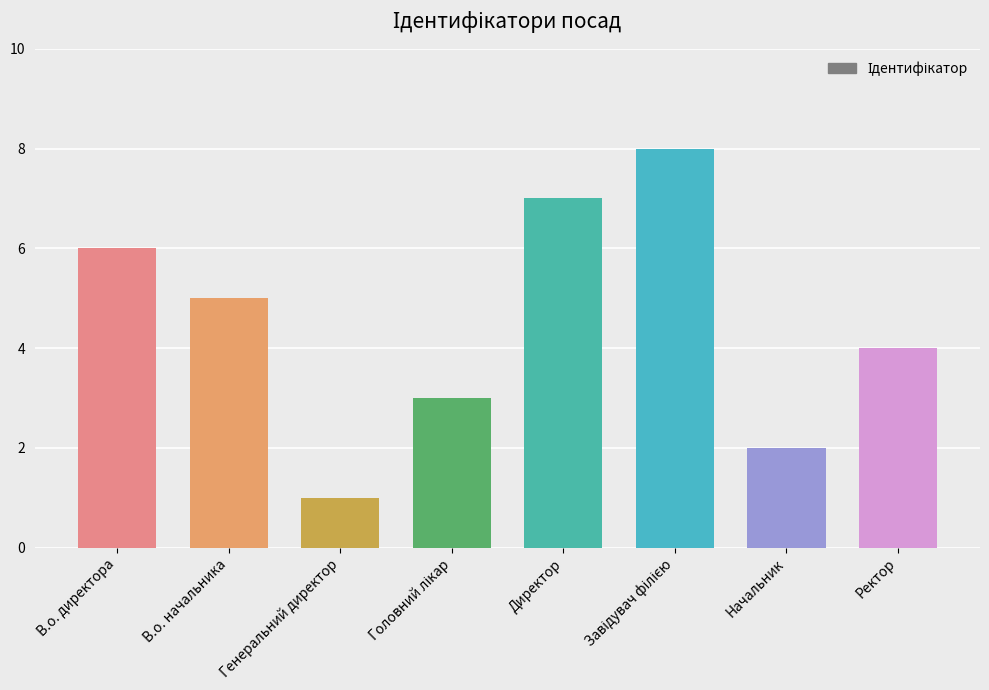

How many values are between 3 and 7?

5